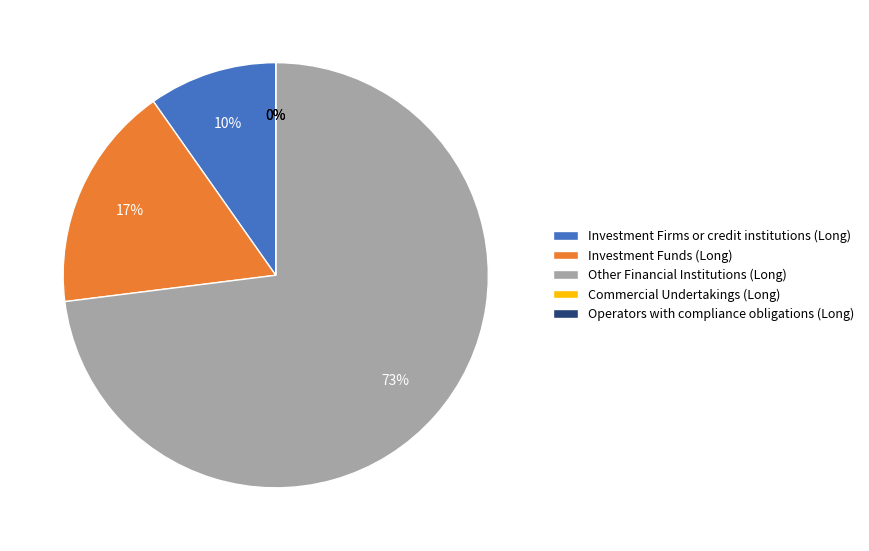

Which slice is the largest?

Other Financial Institutions (Long)